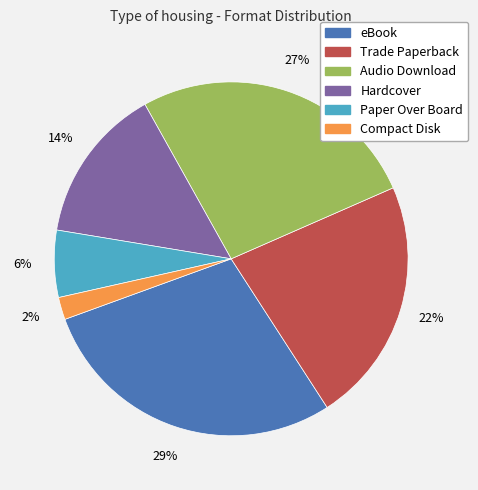

Which slice is the smallest?

Compact Disk